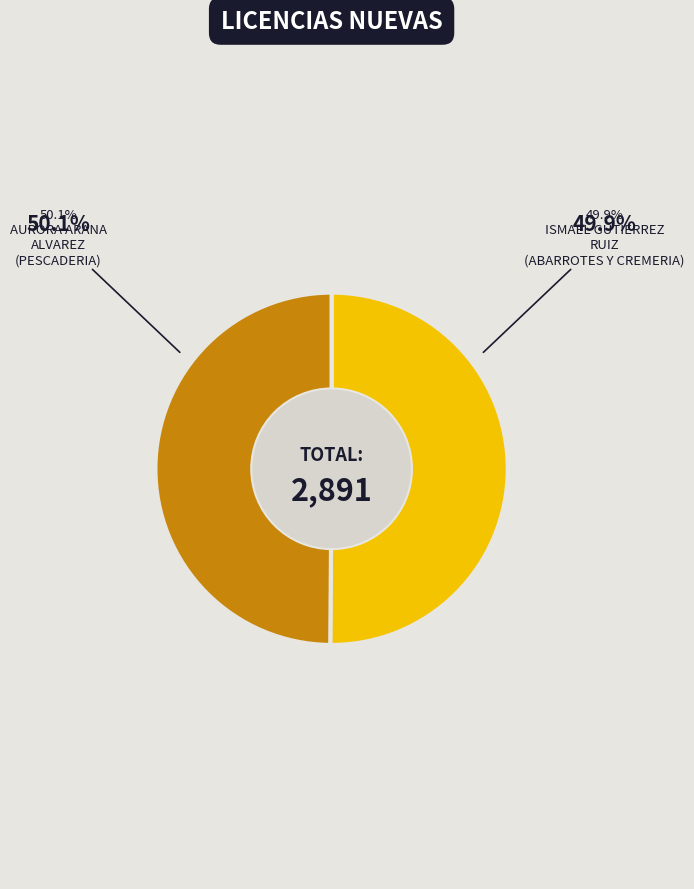

Combined, do ISMAEL GUTIERREZ RUIZ and AURORA ARANA ALVAREZ account for over 50%?

Yes